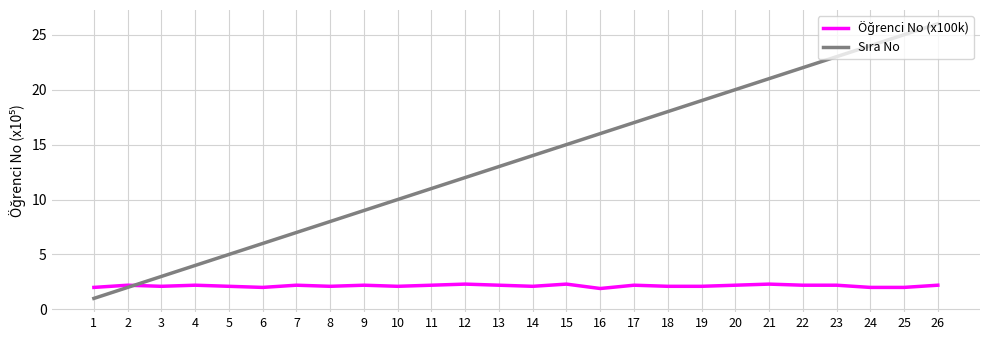

What is the smallest value displayed?

1.0